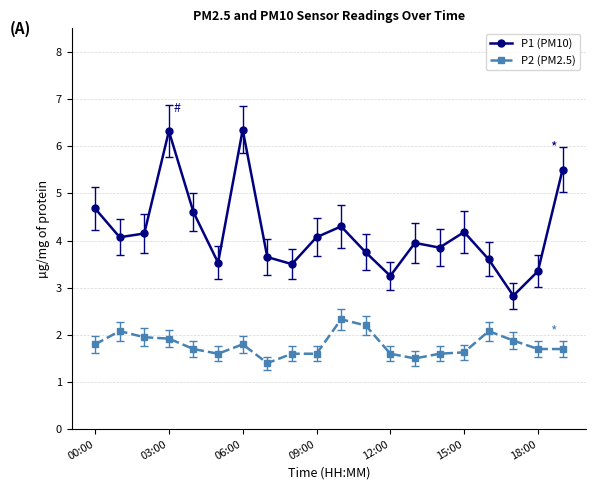

What is the difference between the maximum and minimum values in the P2 (PM2.5) series?

0.9